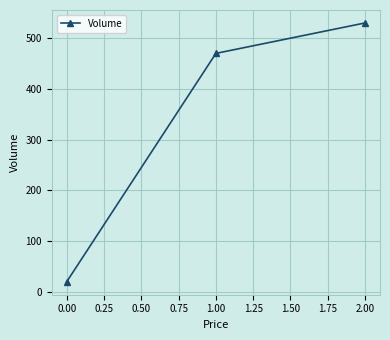

What is the average value?

340